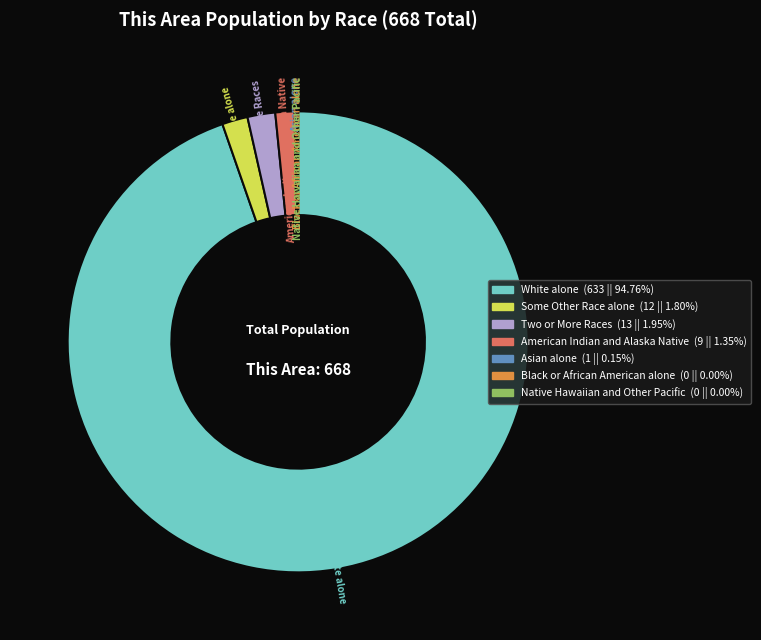

Which category has the biggest portion of the pie?

White alone